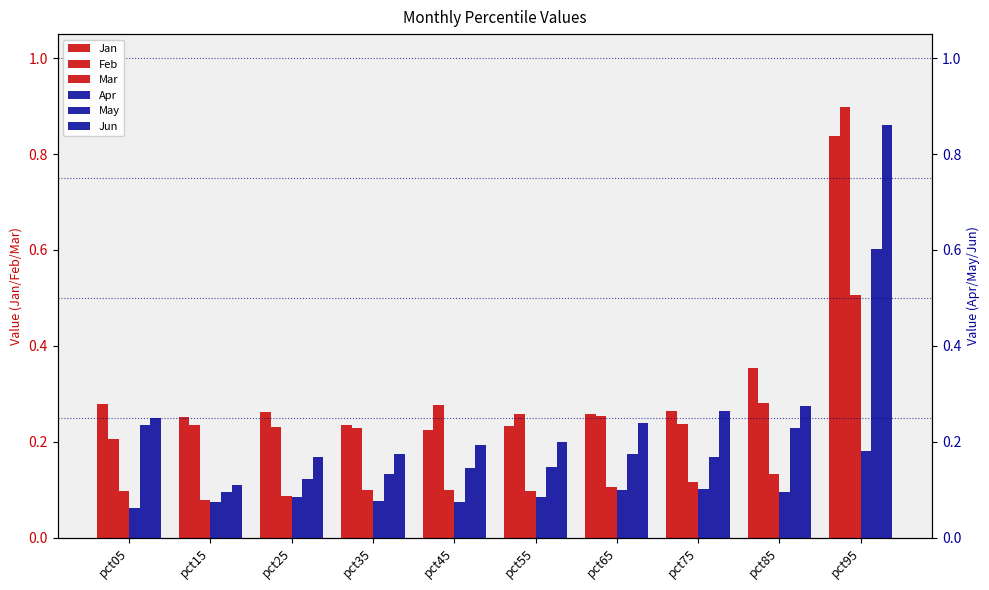

What are all the series names shown in the legend?

Jan, Feb, Mar, Apr, May, Jun